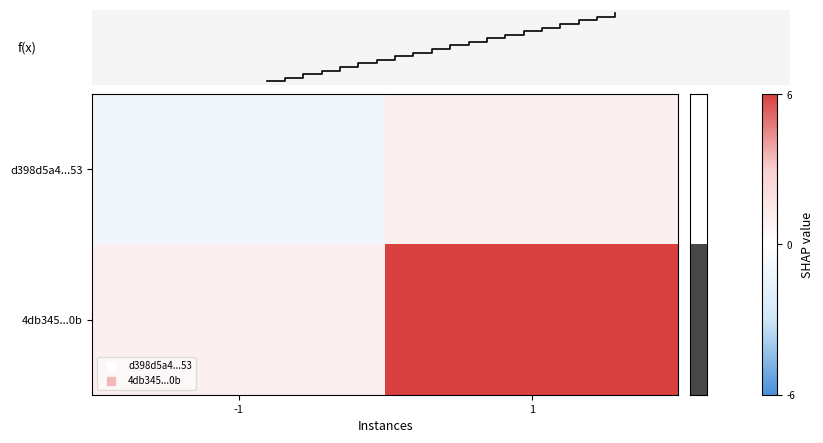

How many 4db34585a6d3443ca81cce5133c1cb55c8f320b values are between 1 and 6?

2